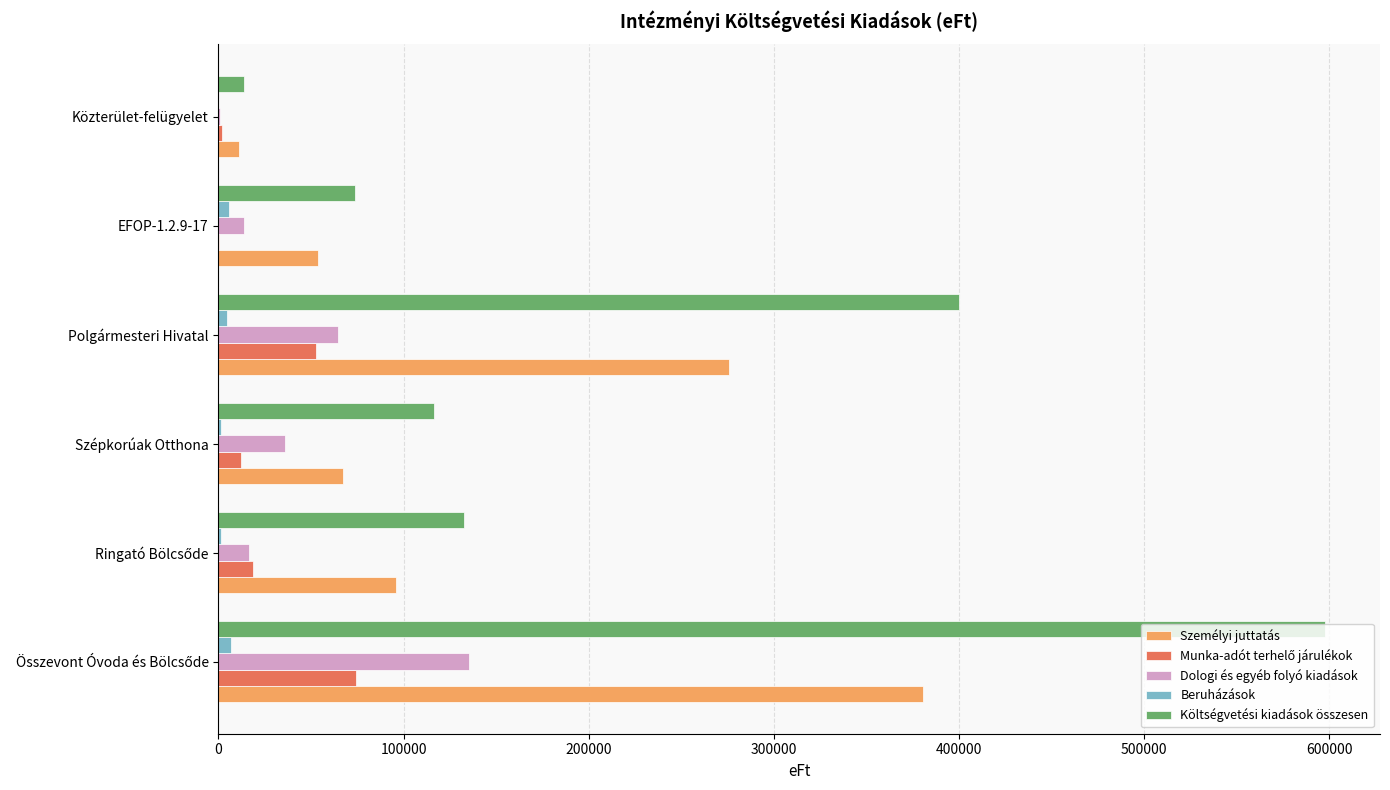

What is the average value of the Dologi és egyéb folyó kiadások series?

44523